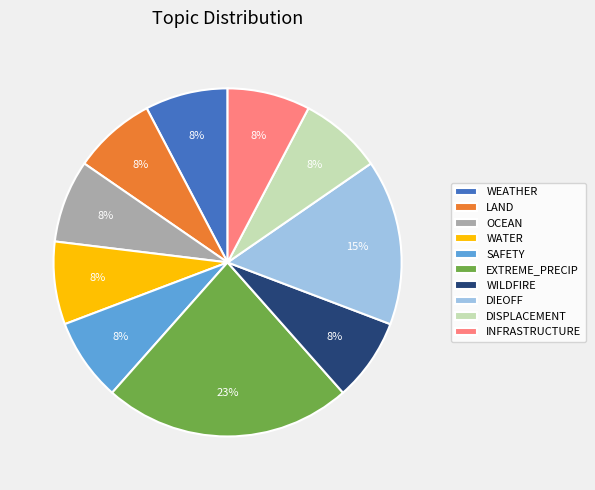

Is DISPLACEMENT the majority of the pie?

No